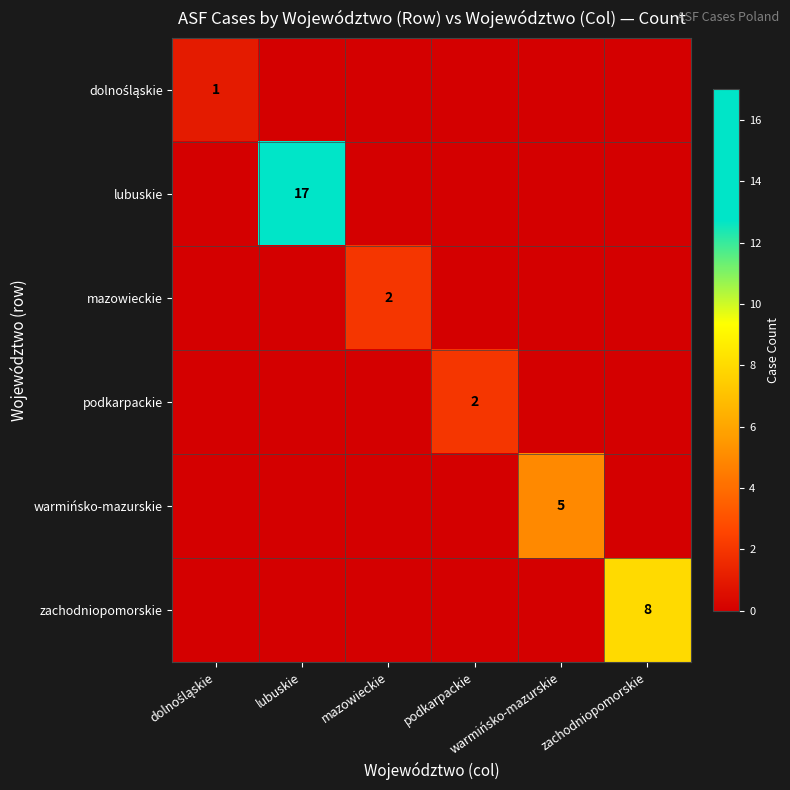

At which category is the sum across all series the highest?

lubuskie